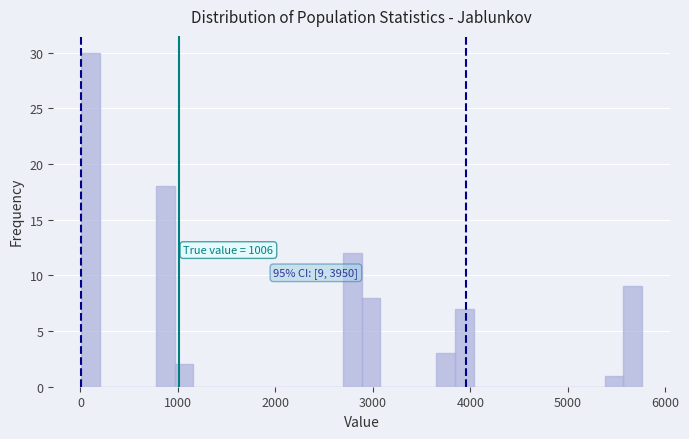

Around what value on the x-axis is the tallest bar? Give the approximate position of its centre, as read against the axis.

100